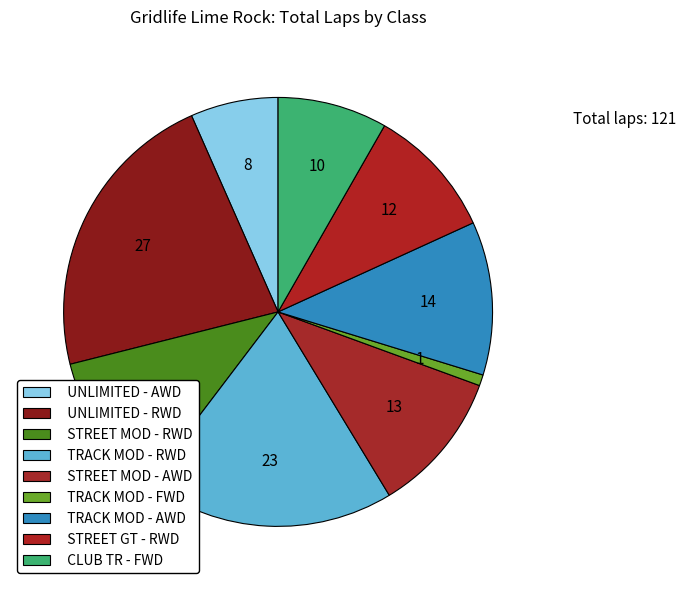

Does any single category account for the majority?

No